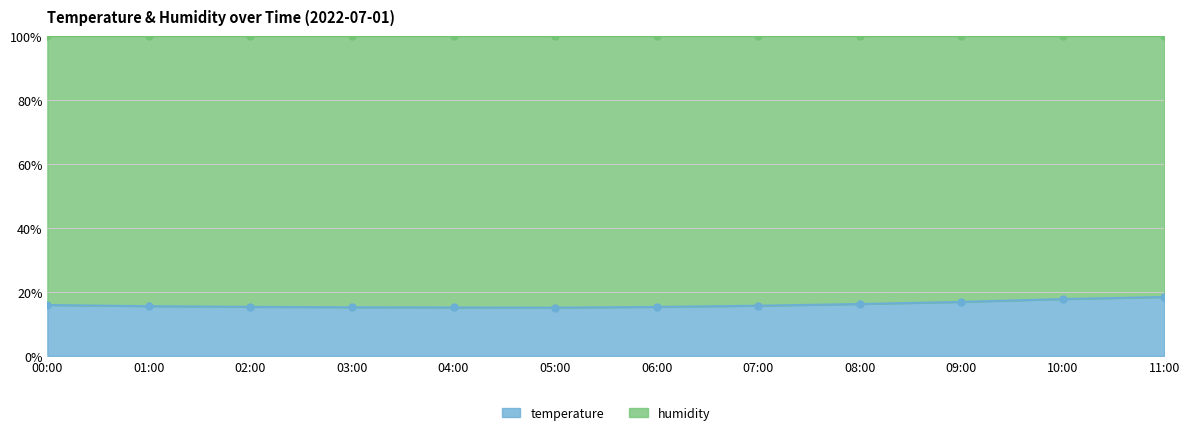

What is the difference between the maximum and minimum values?

3.3